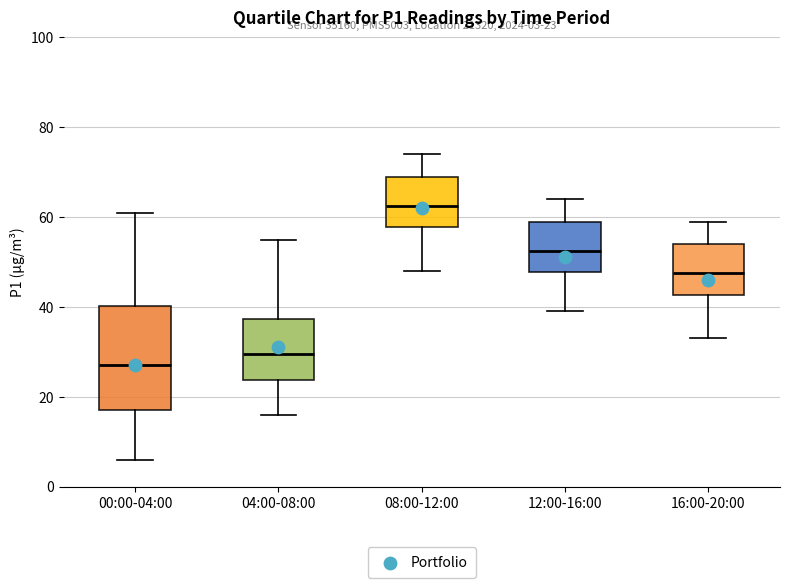

Comparing the boxes themselves (not the whiskers), which one is the tallest?

00:00-04:00